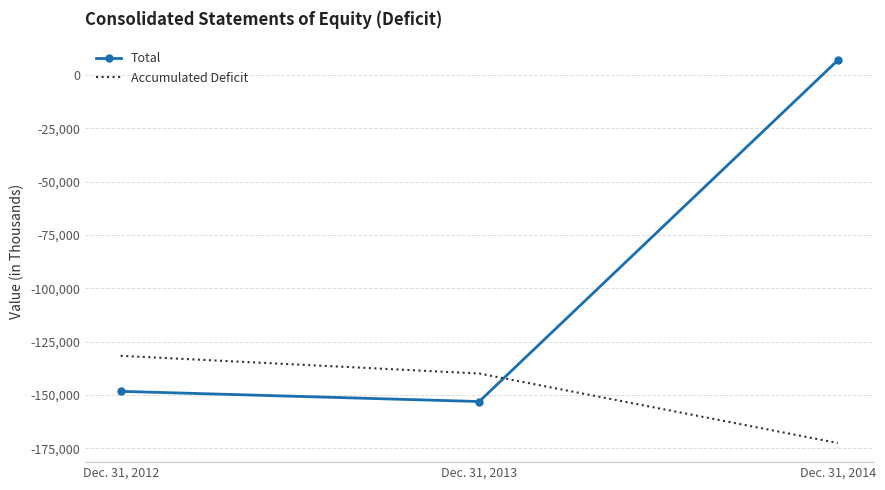

Read the Accumulated Deficit value at Dec. 31, 2014.

-172505